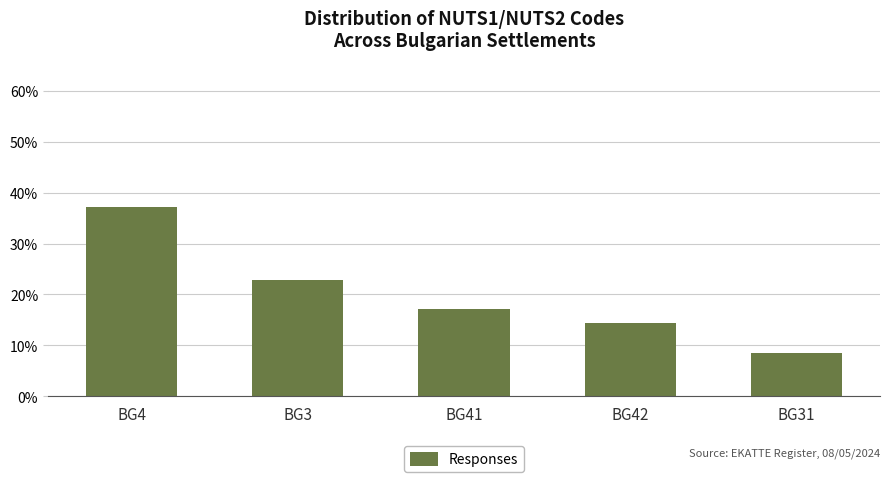

Which label corresponds to the largest value in the chart?

BG4